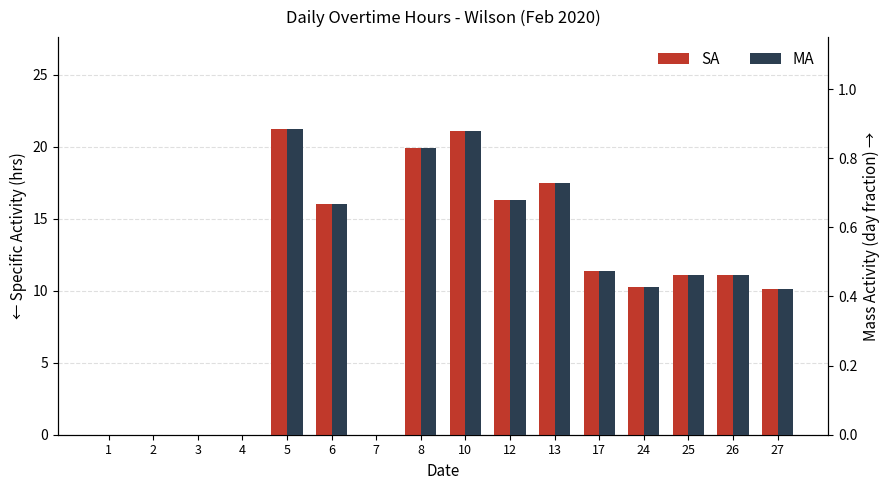

What is the value of the MA bar at the 15th from the left?

0.5